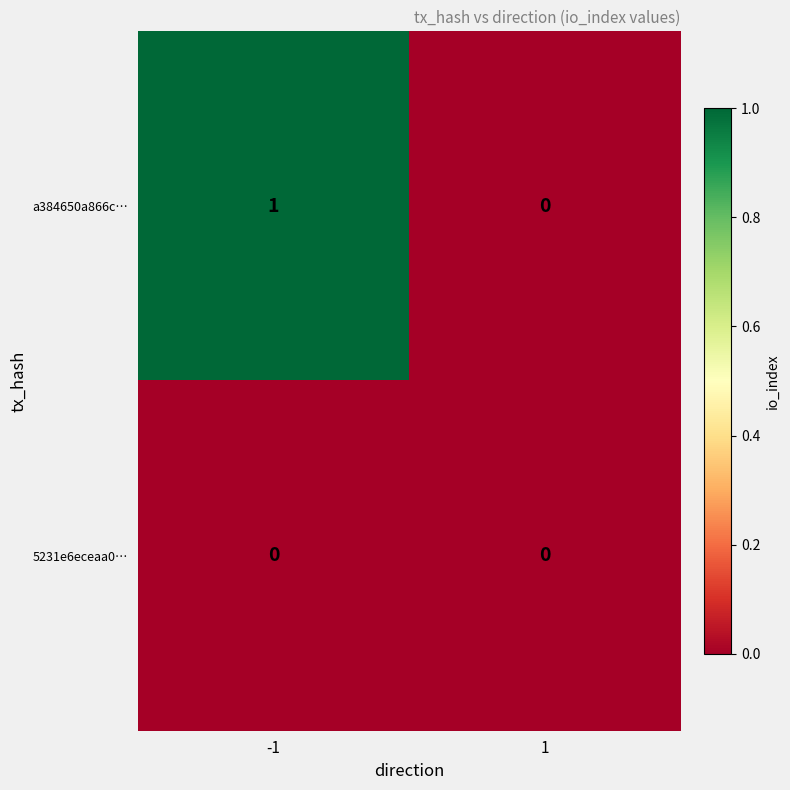

Reading left to right, list all the values displayed in this chart.

a384650a866c…: 1	0
5231e6eceaa0…: 0	0